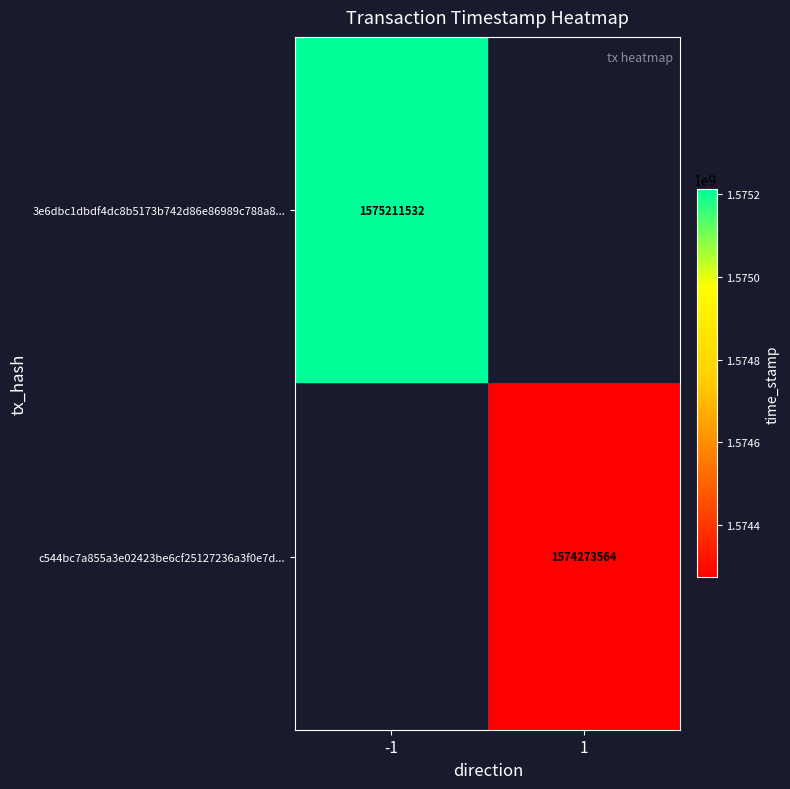

What is the greatest value displayed?

1575211532.0